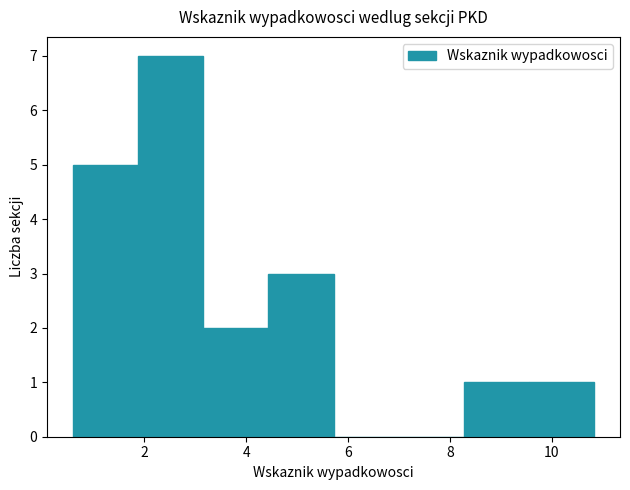

Which range on the x-axis has the tallest bar?

1.8 to 3.2